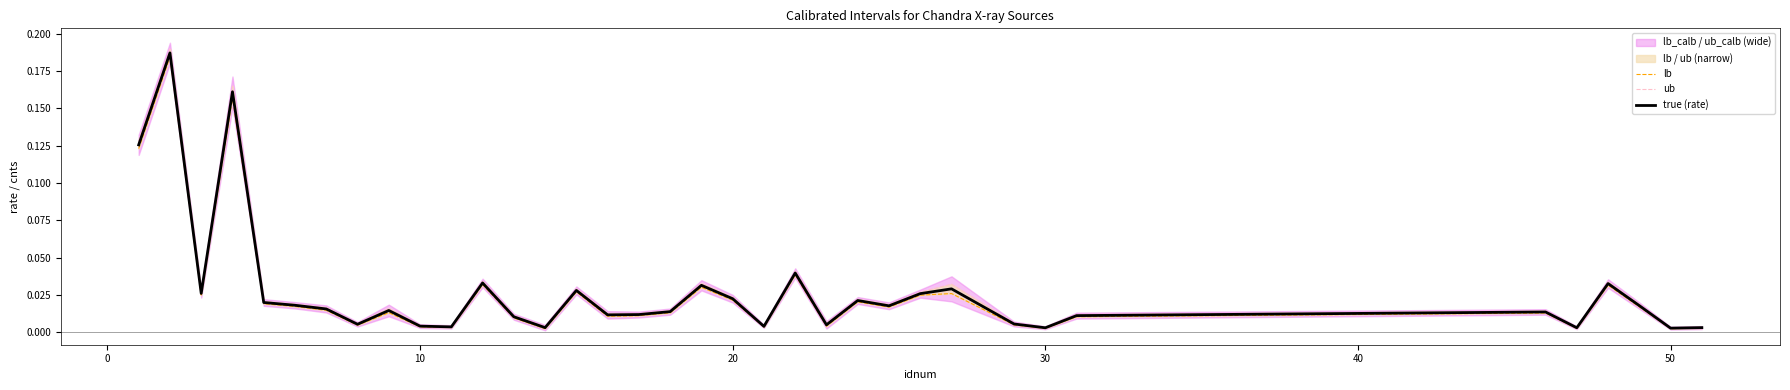

What is the difference between the maximum and minimum values in the true (rate) series?

0.2